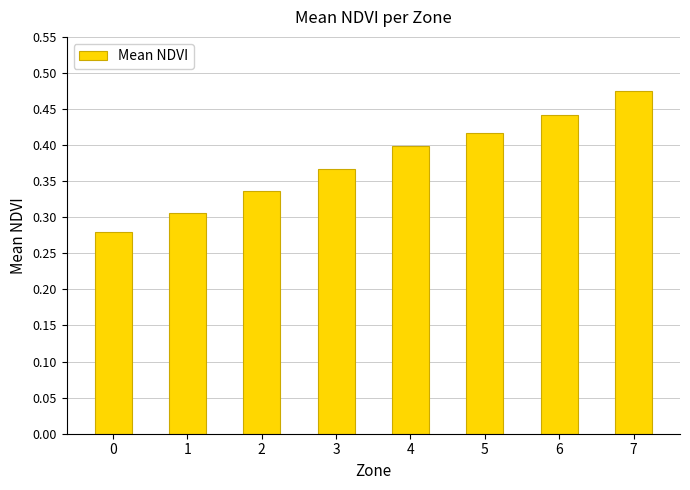

True or false: the data shows 0.4 at 5.

True